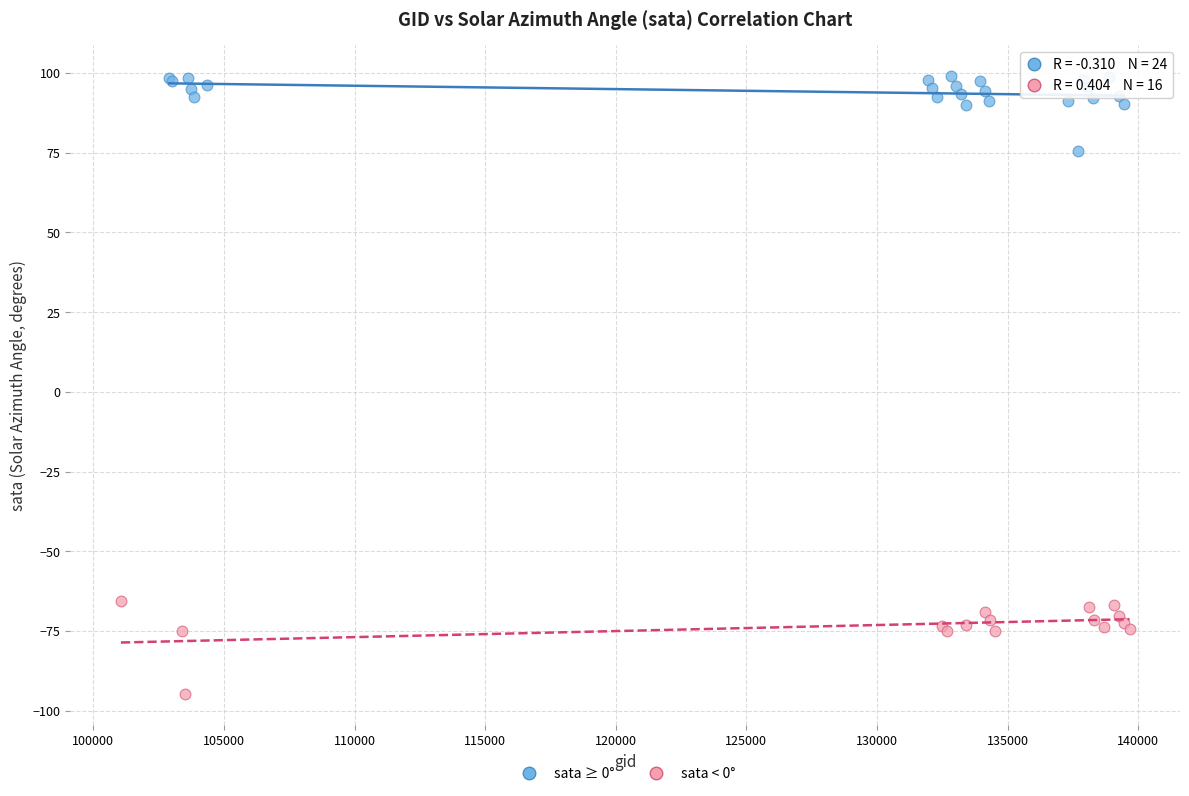

Which series contains the lowest Y value?

sata < 0°